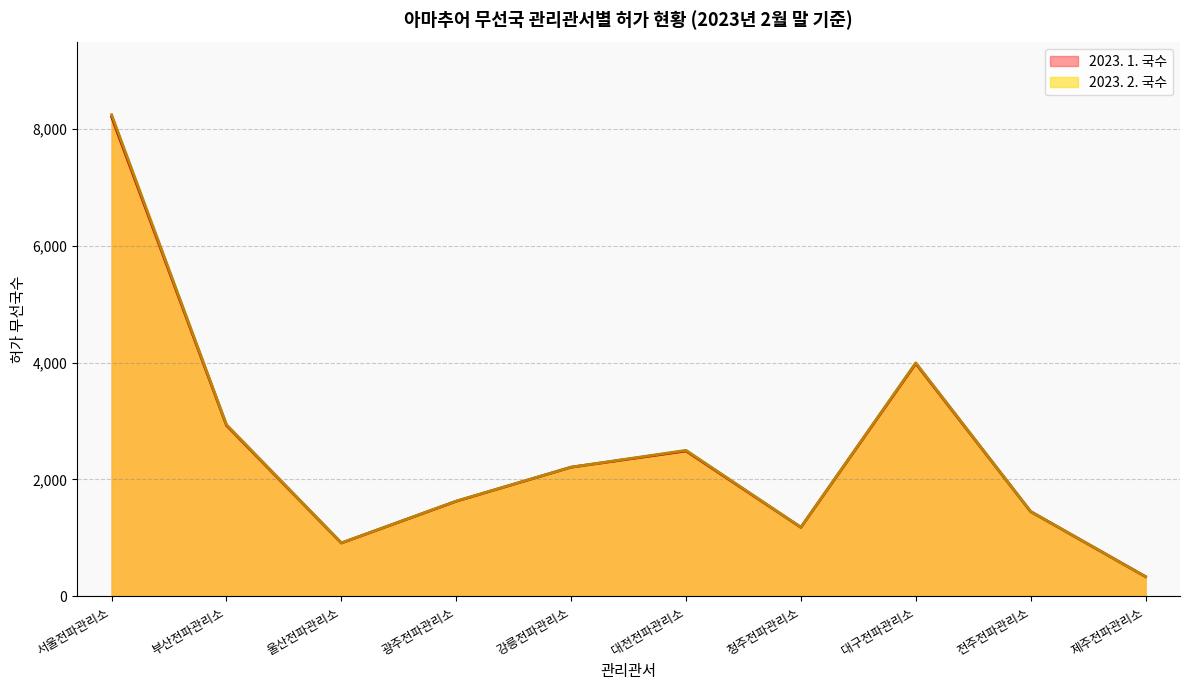

True or false: 2023. 1. 국수 has more than 2 points higher than both neighbors.

False